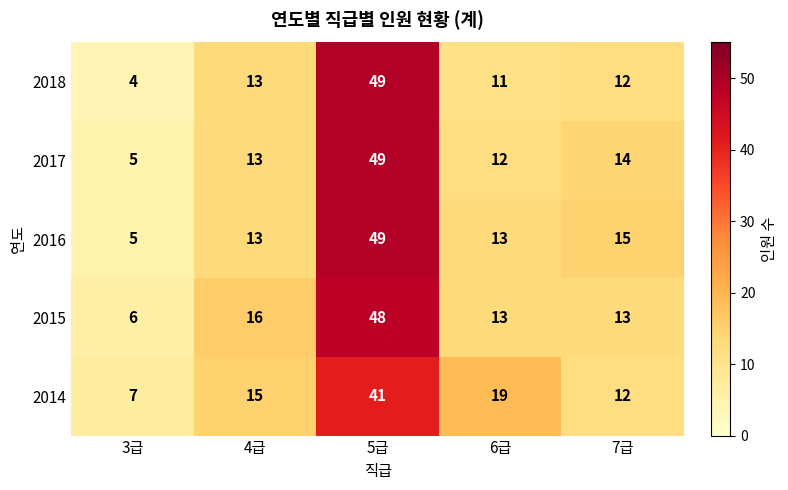

Reading right to left, extract all data points from this chart.

2018: 12	11	49	13	4
2017: 14	12	49	13	5
2016: 15	13	49	13	5
2015: 13	13	48	16	6
2014: 12	19	41	15	7